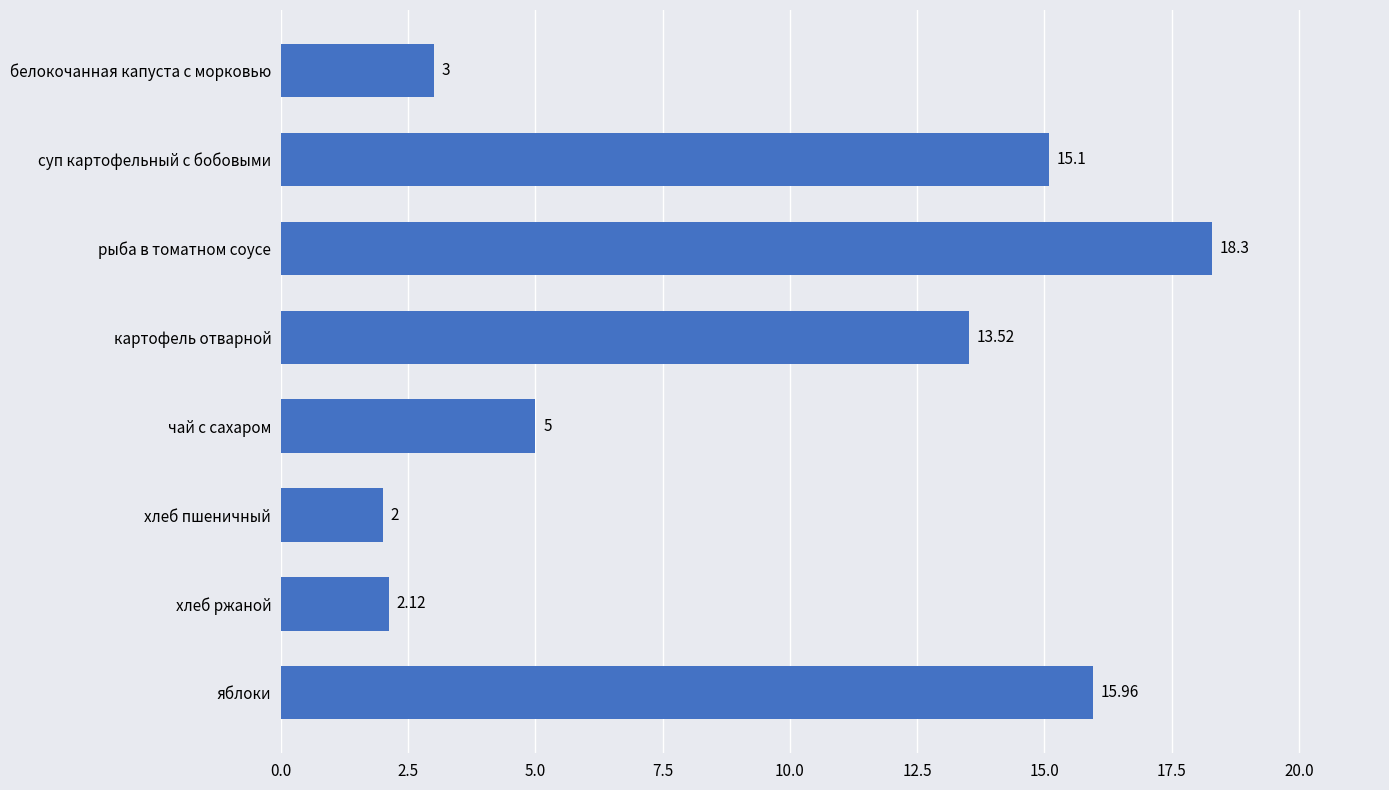

Rank the categories by value from lowest to highest.

хлеб пшеничный, хлеб ржаной, белокочанная капуста с морковью, чай с сахаром, картофель отварной, суп картофельный с бобовыми, яблоки, рыба в томатном соусе